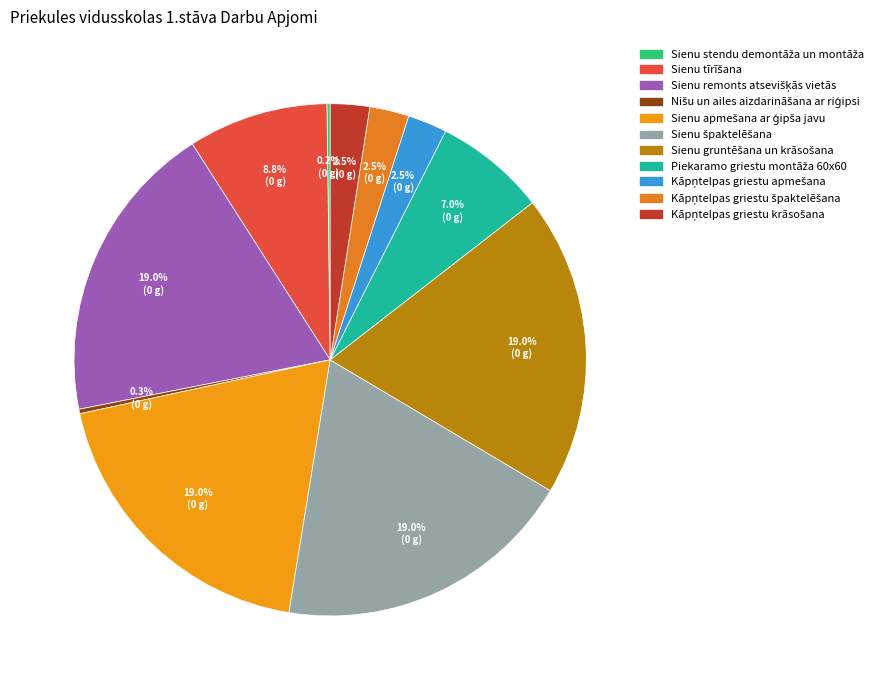

Does any single category account for the majority?

No